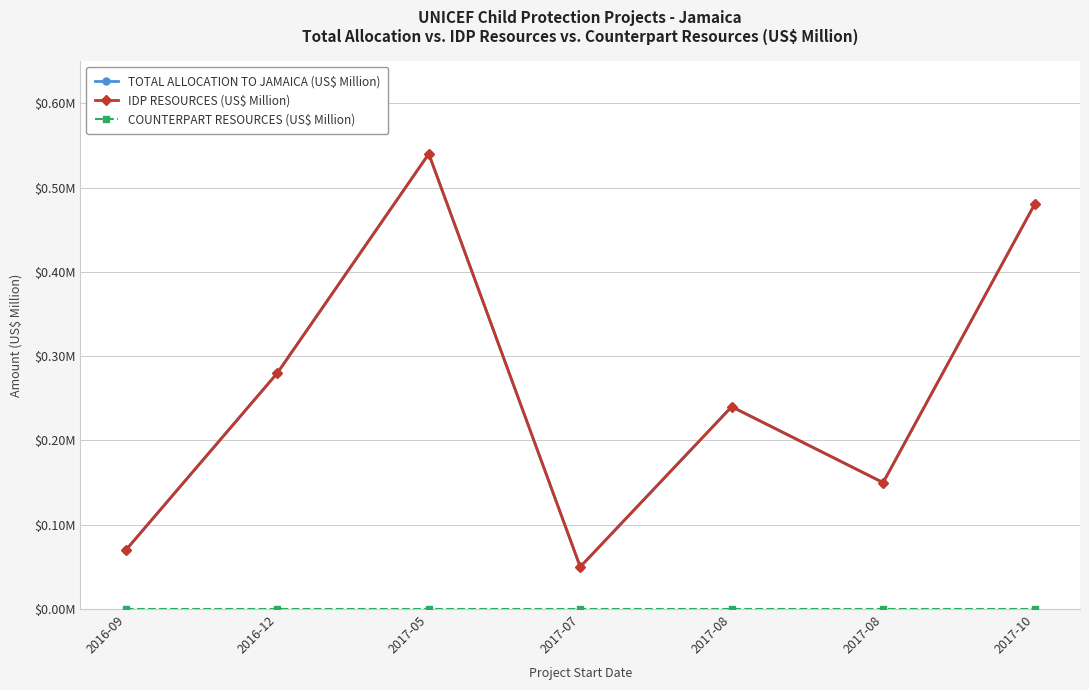

Which series has the largest range (max minus min)?

TOTAL ALLOCATION TO JAMAICA (US$ Million)